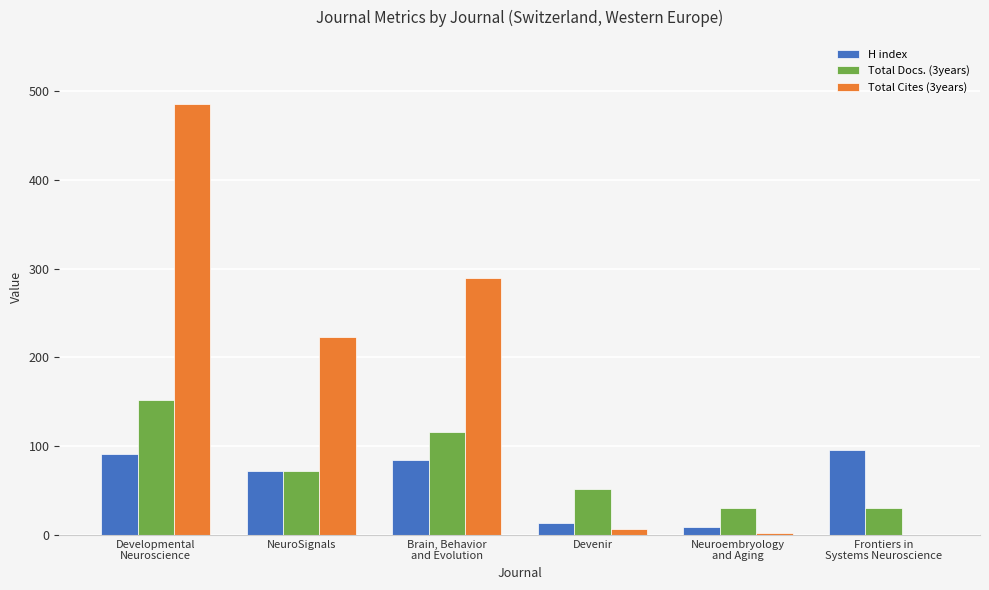

Is it true that Total Docs. (3years) equals 152 at Developmental
Neuroscience?

True